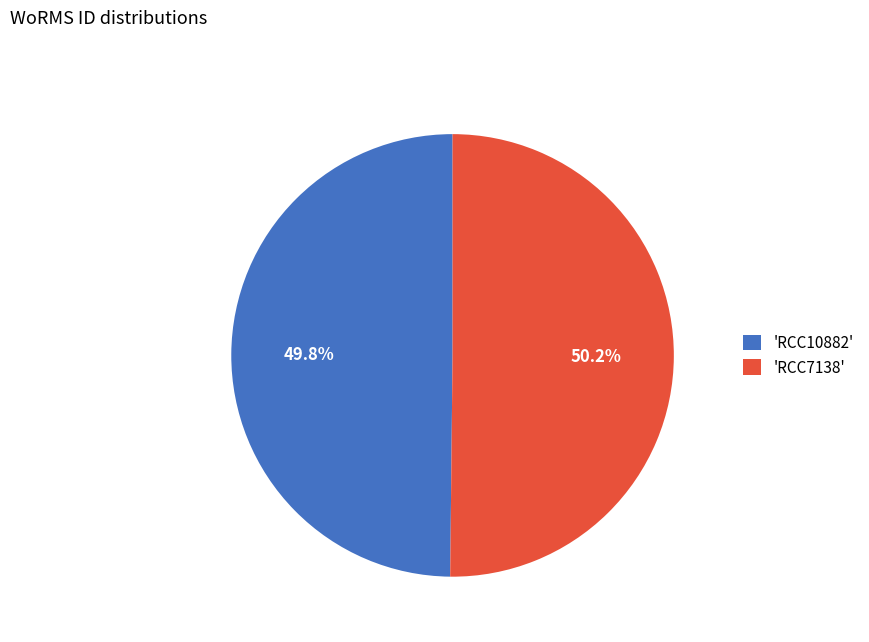

What portion of the pie excludes 'RCC10882'?

50.2%